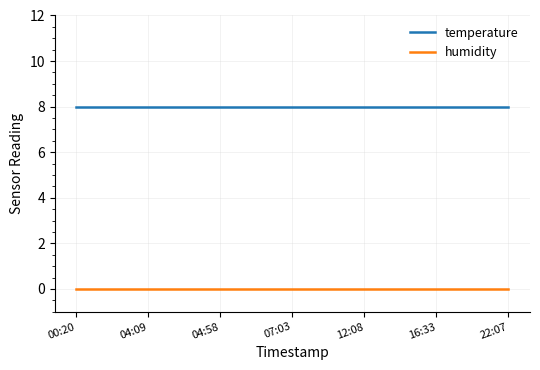

True or false: humidity and temperature intersect in this chart.

False